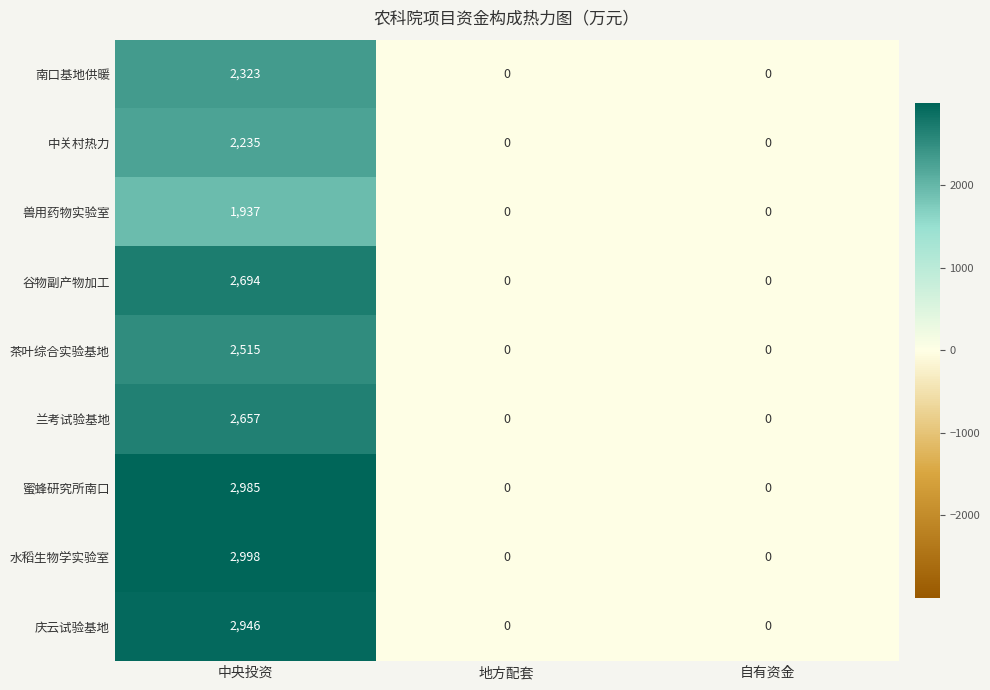

Reading left to right, what are all the values shown in this chart?

南口基地供暖: 2323	0	0
中关村热力: 2235	0	0
兽用药物实验室: 1937	0	0
谷物副产物加工: 2694	0	0
茶叶综合实验基地: 2515	0	0
兰考试验基地: 2657	0	0
蜜蜂研究所南口: 2985	0	0
水稻生物学实验室: 2998	0	0
庆云试验基地: 2946	0	0